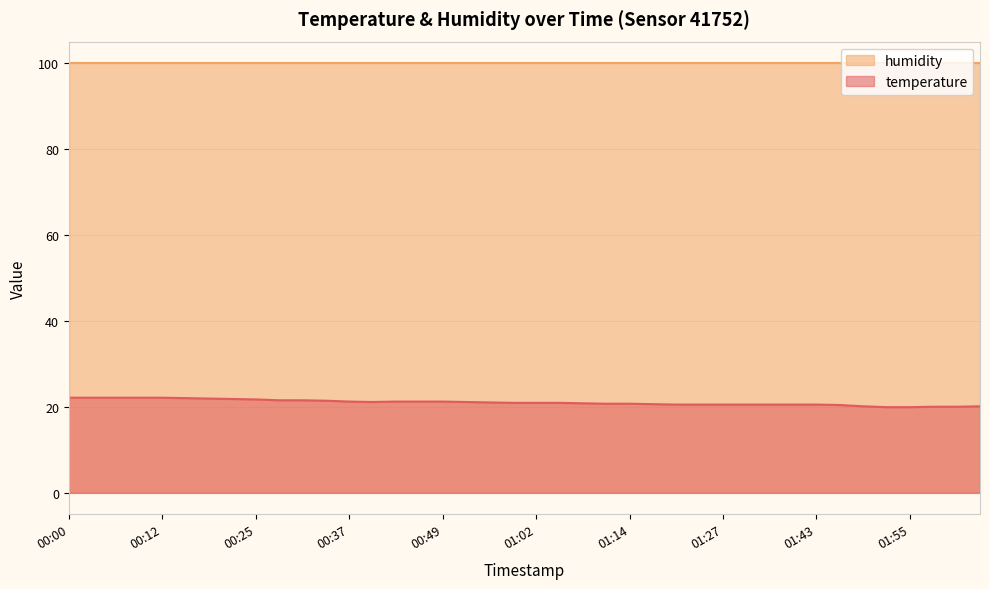

Reading right to left, what are all the values shown in this chart?

20.1	20.0	20.0	19.9	19.9	20.1	20.4	20.5	20.5	20.5	20.5	20.5	20.5	20.5	20.6	20.7	20.7	20.8	20.9	20.9	20.9	21.0	21.1	21.2	21.2	21.2	21.1	21.2	21.4	21.5	21.5	21.7	21.8	21.9	22.0	22.1	22.1	22.1	22.1	22.1